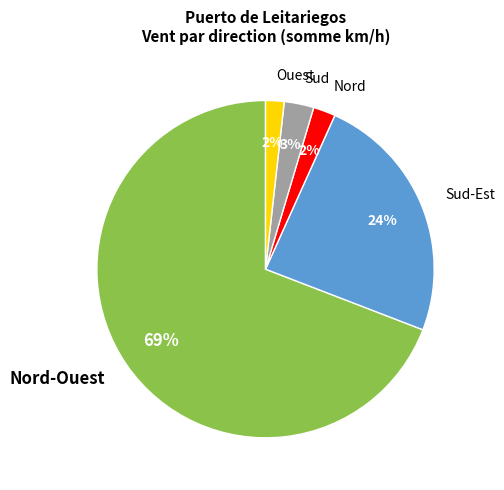

Which category has the biggest portion of the pie?

Nord-Ouest